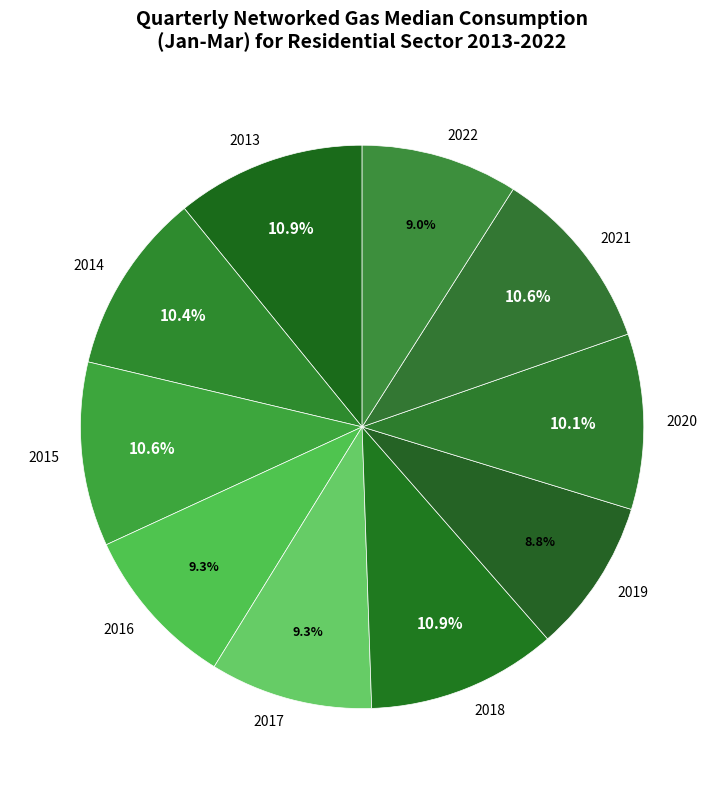

Is there any slice that represents more than half of the pie?

No